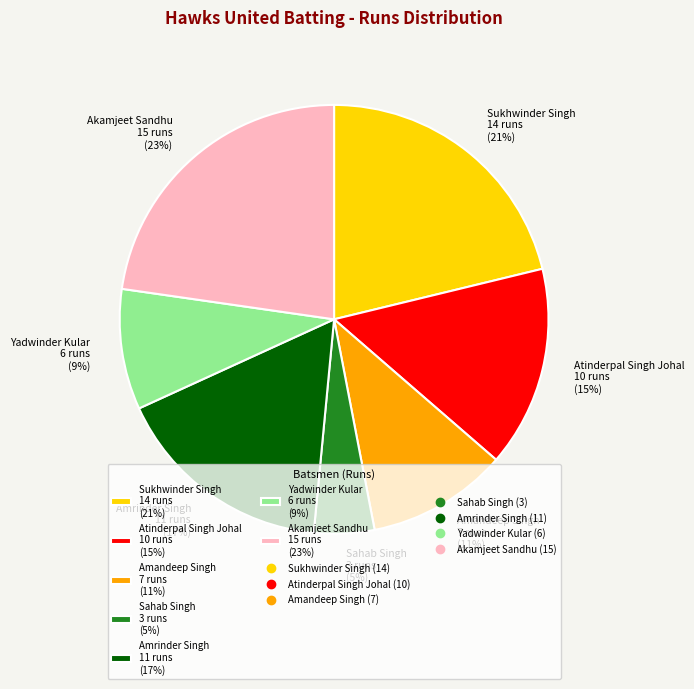

Does any single category account for the majority?

No